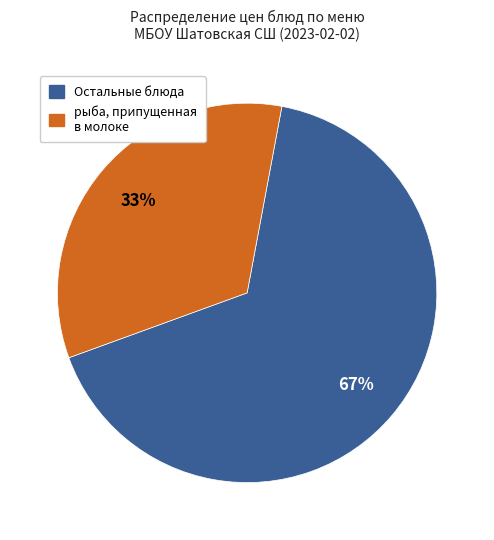

Is there any slice that represents more than half of the pie?

Yes